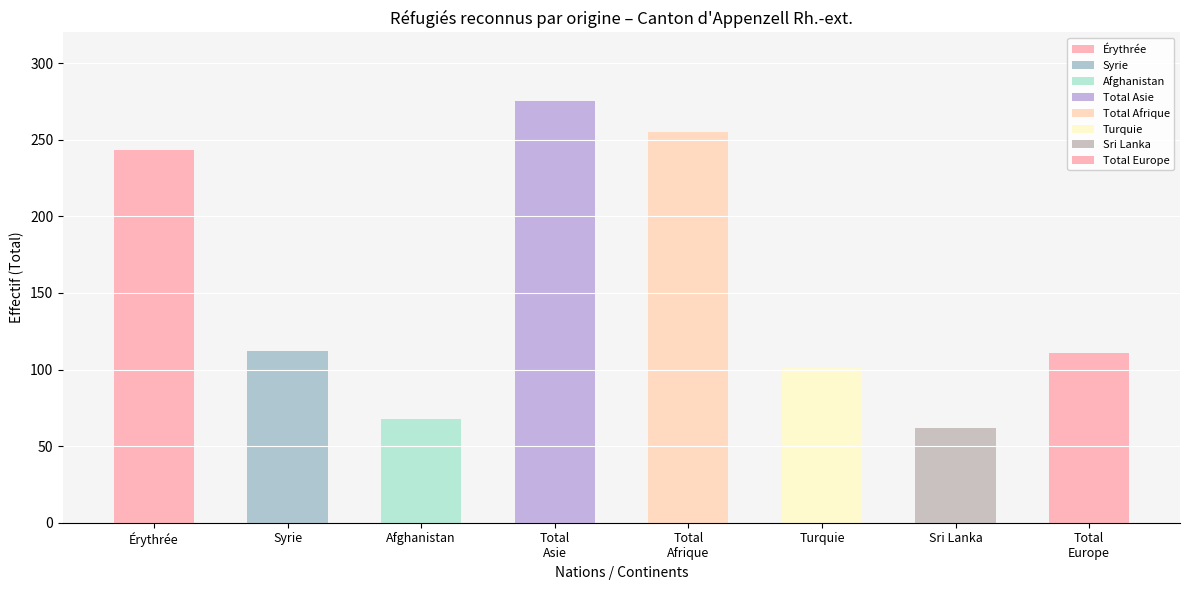

What is the smallest value displayed?

62